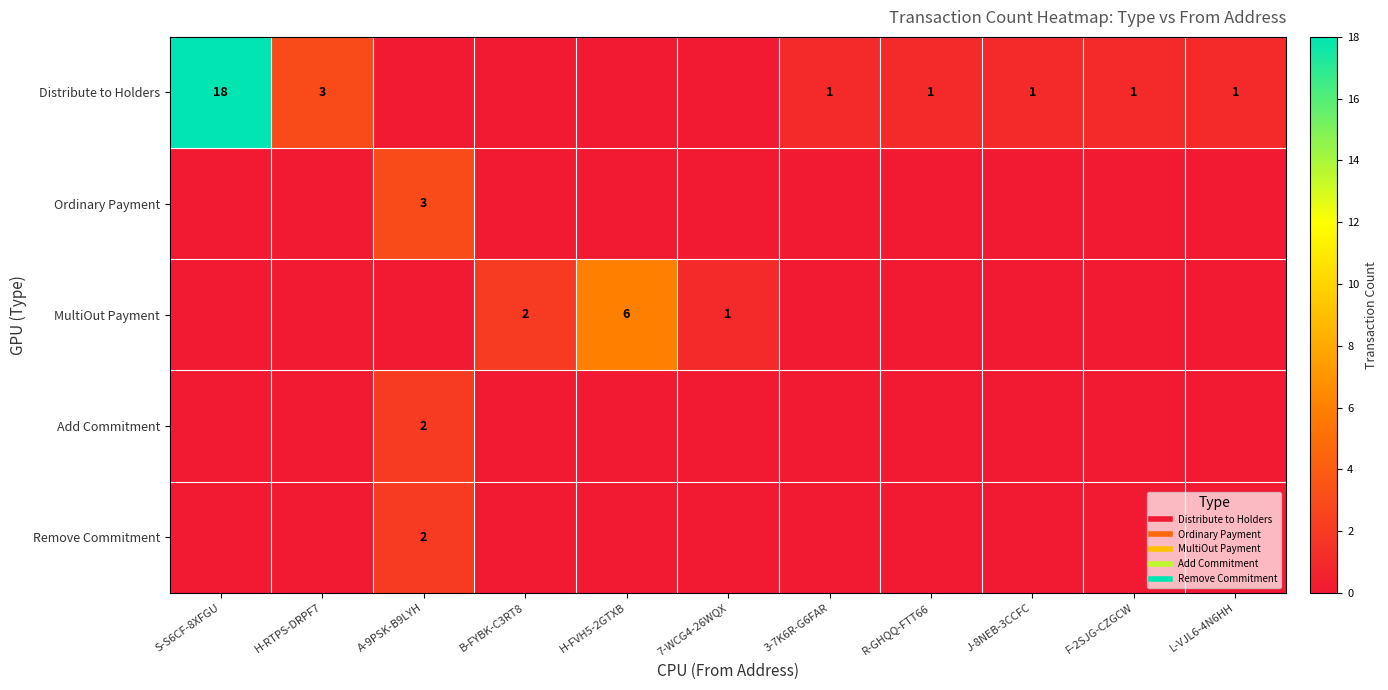

Which series has the largest total across all categories?

Distribute to Holders